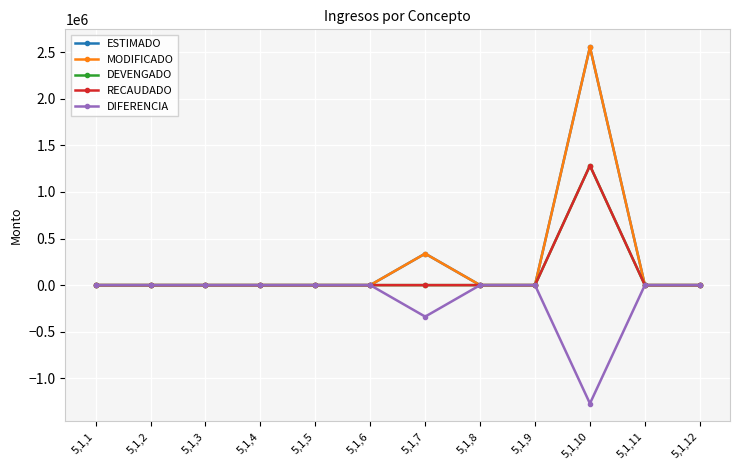

True or false: ESTIMADO and DEVENGADO intersect in this chart.

False